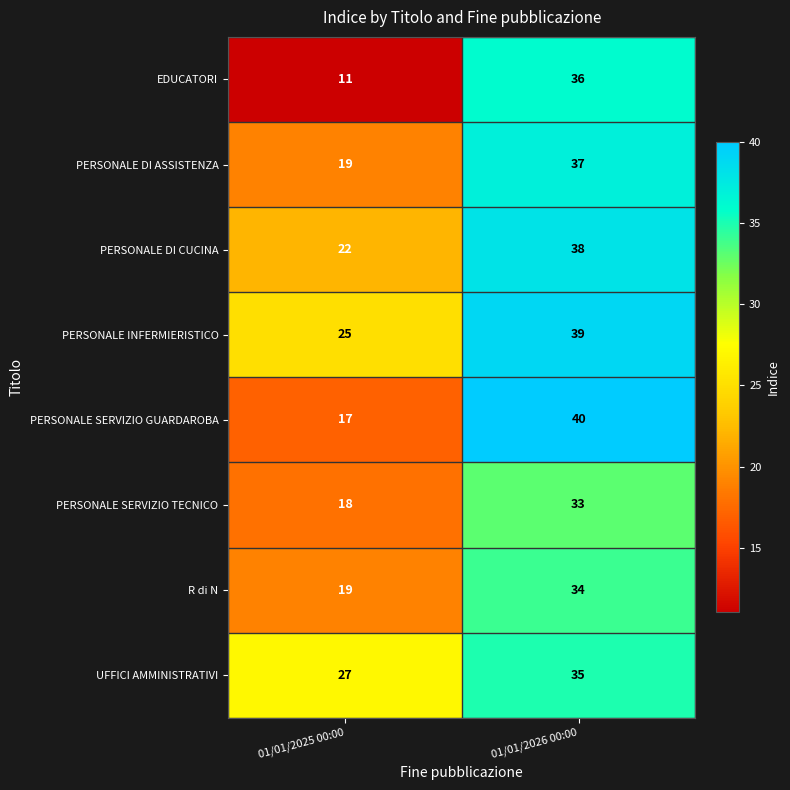

Which series has the largest range (max minus min)?

EDUCATORI